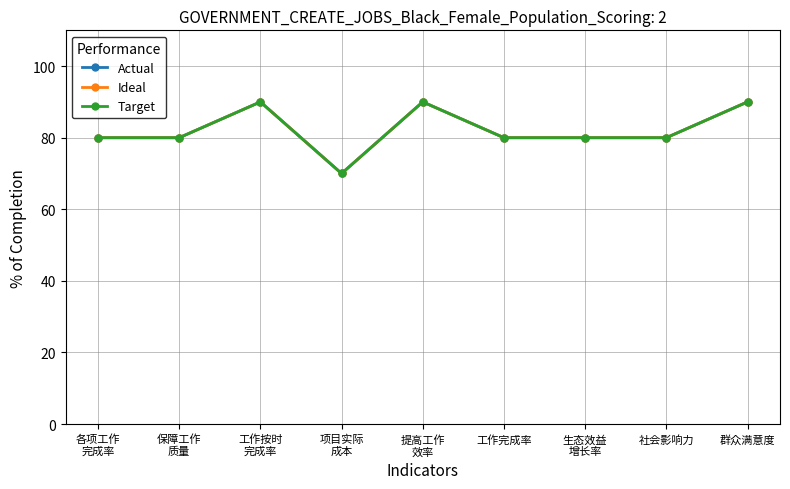

True or false: Ideal and Actual cross at least once.

False